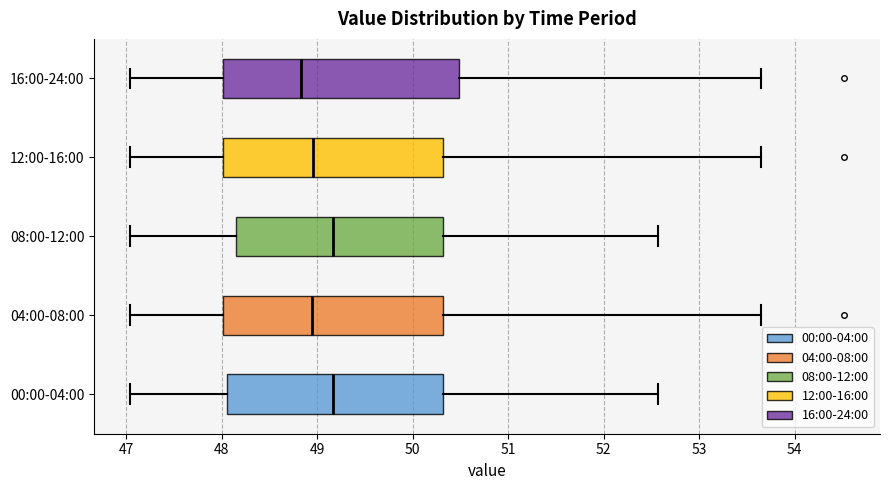

Reading bottom to top, transcribe this box plot: for each box, give where its median line is, the range the box spans, and where its two whiskers end, as read against the x-axis. The values are not printed on the chart, so give them approximately, as read against the axis.

00:00-04:00: median 49.2, box 48.1 to 50.3, whiskers 47.0 to 52.6
04:00-08:00: median 48.9, box 48.0 to 50.3, whiskers 47.0 to 53.7
08:00-12:00: median 49.2, box 48.1 to 50.3, whiskers 47.0 to 52.6
12:00-16:00: median 49.0, box 48.0 to 50.3, whiskers 47.0 to 53.7
16:00-24:00: median 48.8, box 48.0 to 50.5, whiskers 47.0 to 53.7